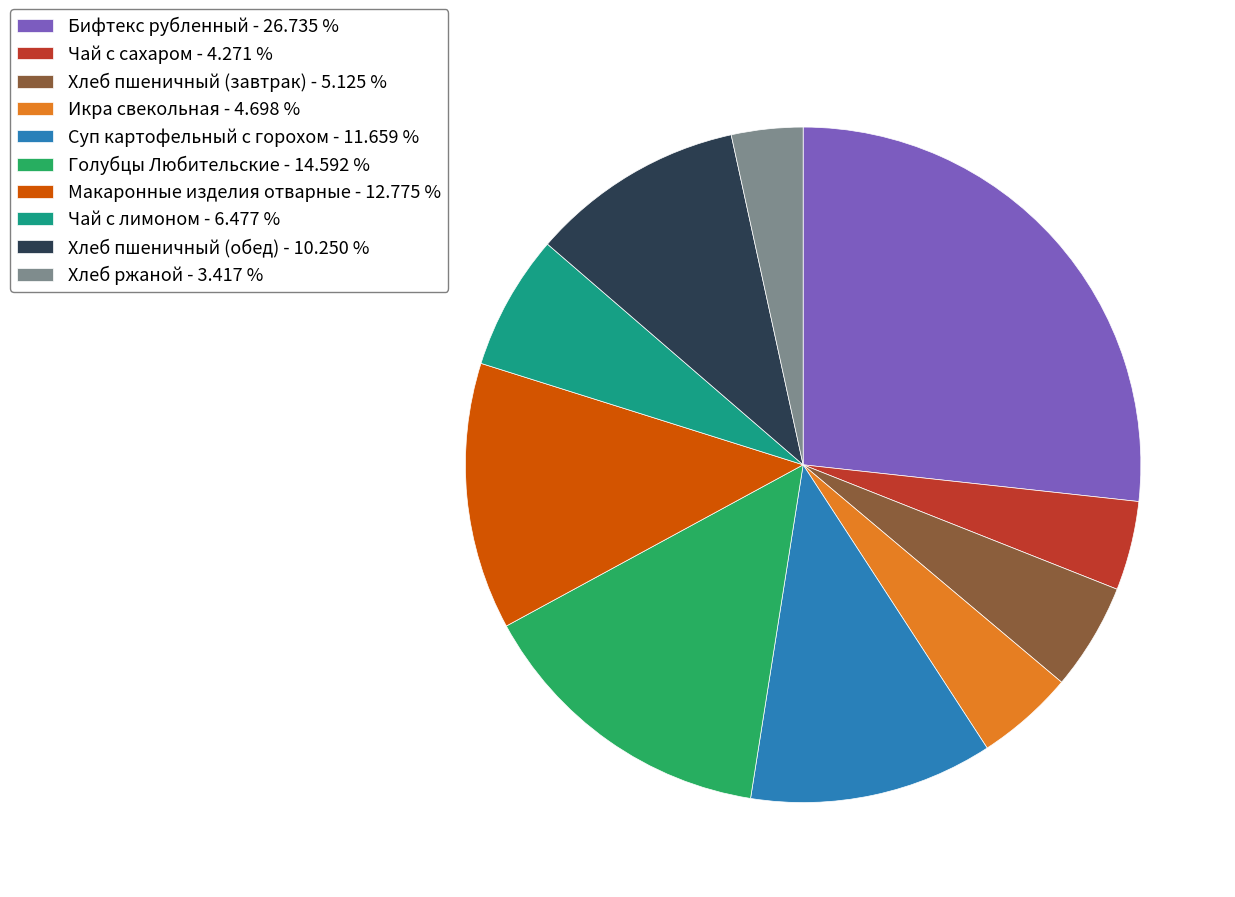

Between Бифтекс рубленный and Икра свекольная, which is larger?

Бифтекс рубленный